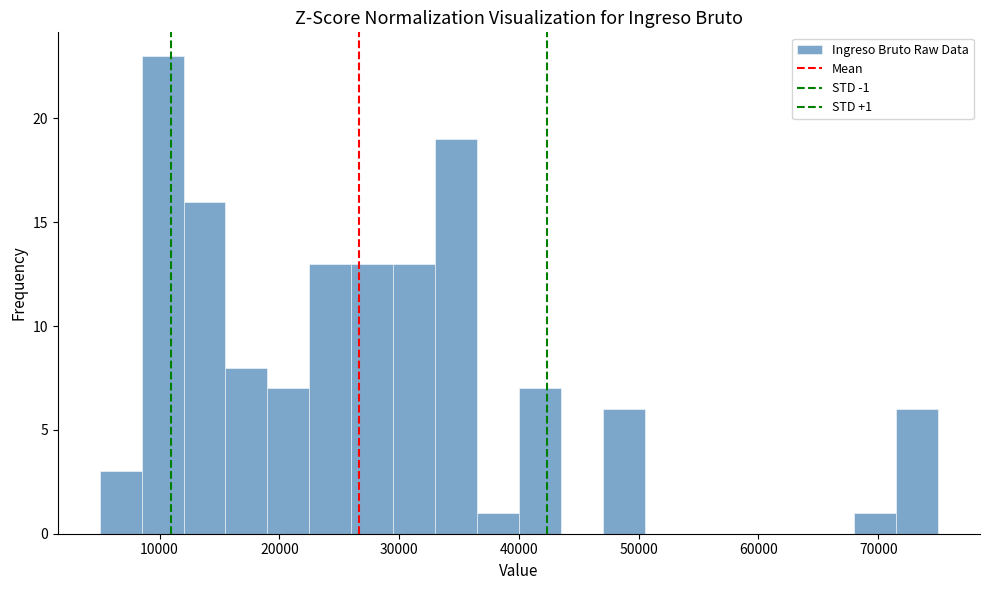

Around what value on the x-axis is the tallest bar? Give the approximate position of its centre, as read against the axis.

10000